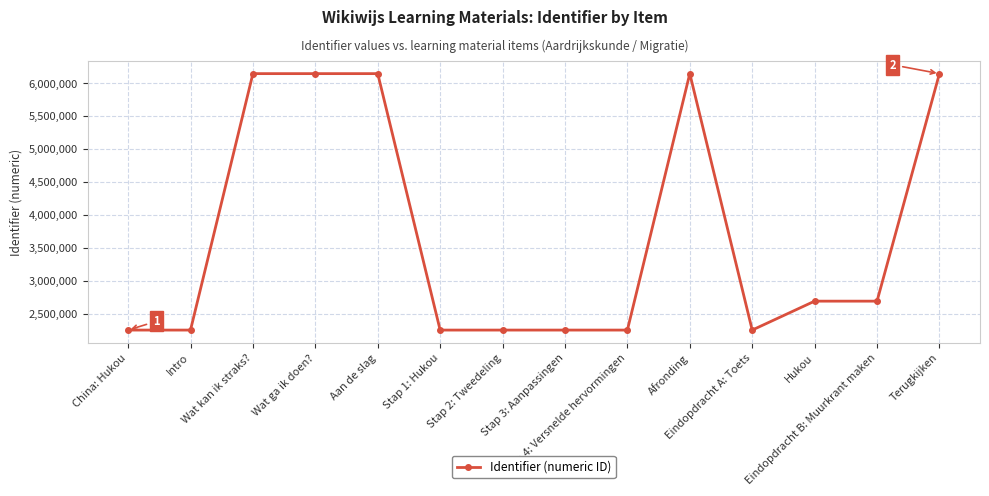

What is the average value?

3706240